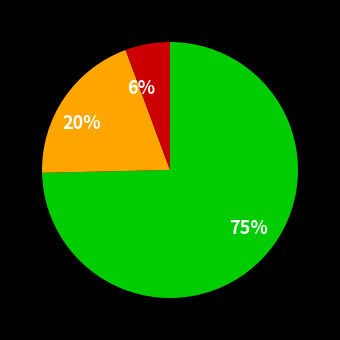

To the nearest percent, what is the average slice percentage?

33%